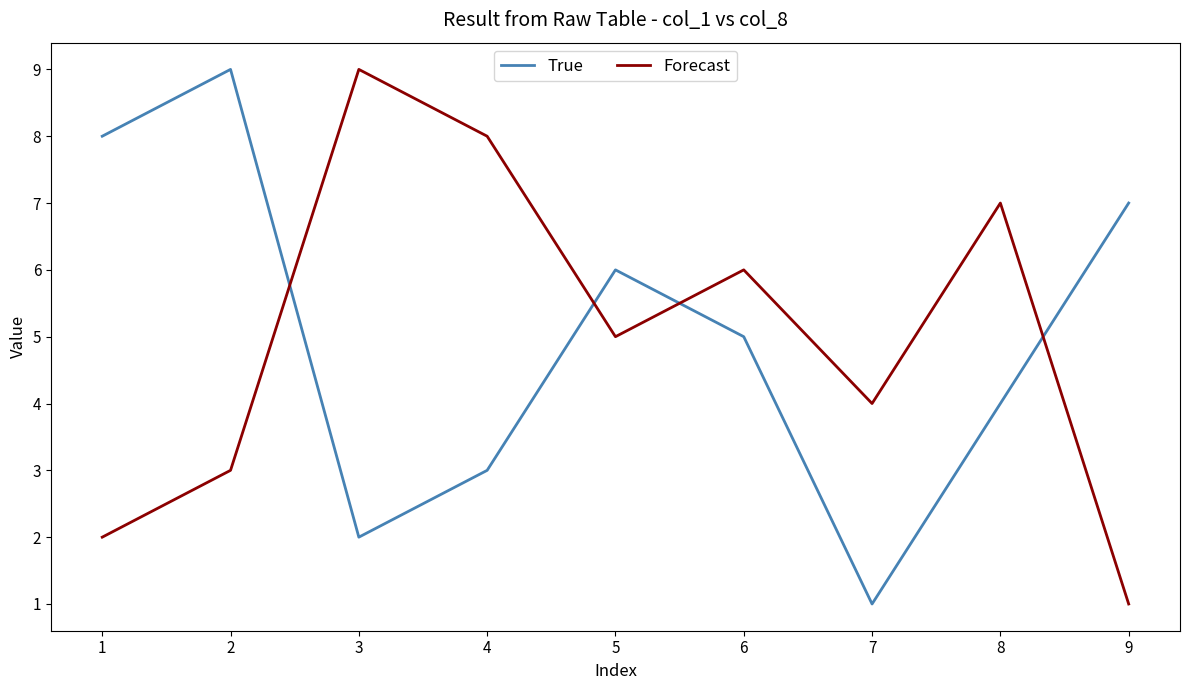

What is the difference between the maximum and minimum values in the True series?

8